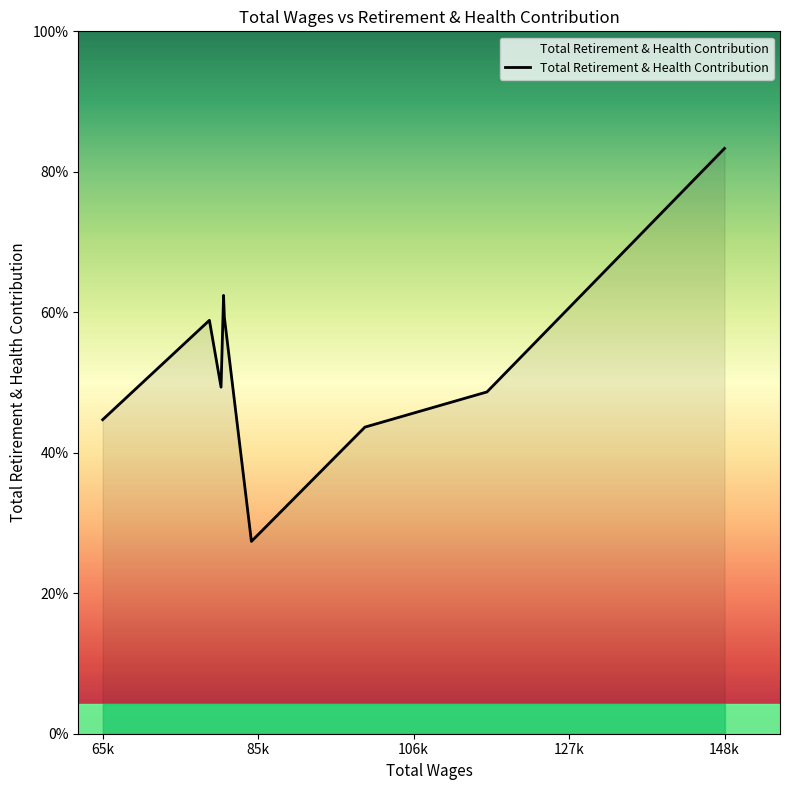

Is this an area chart (filled region under the line)?

Yes